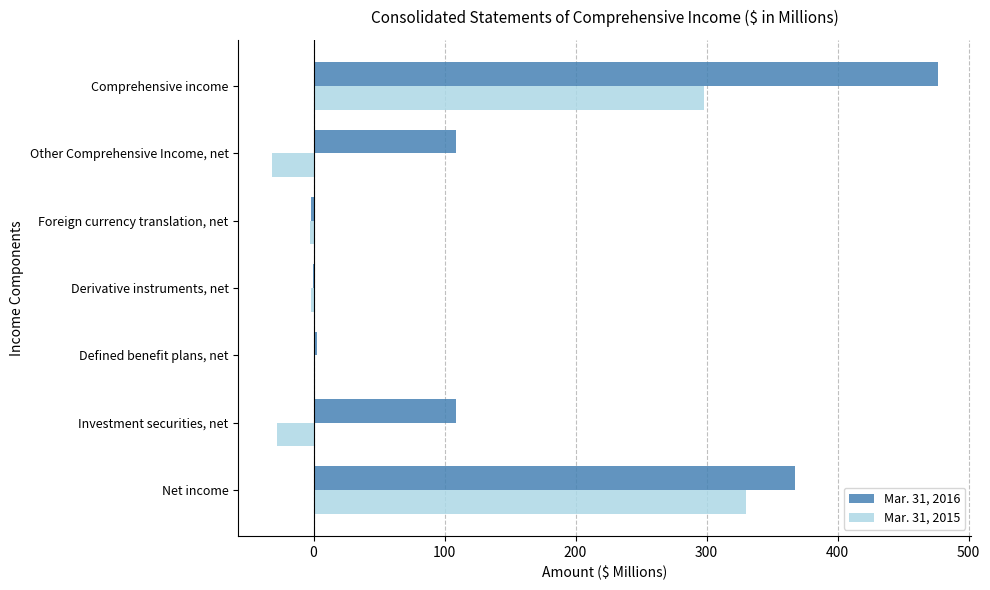

How many data points does each series have?

7